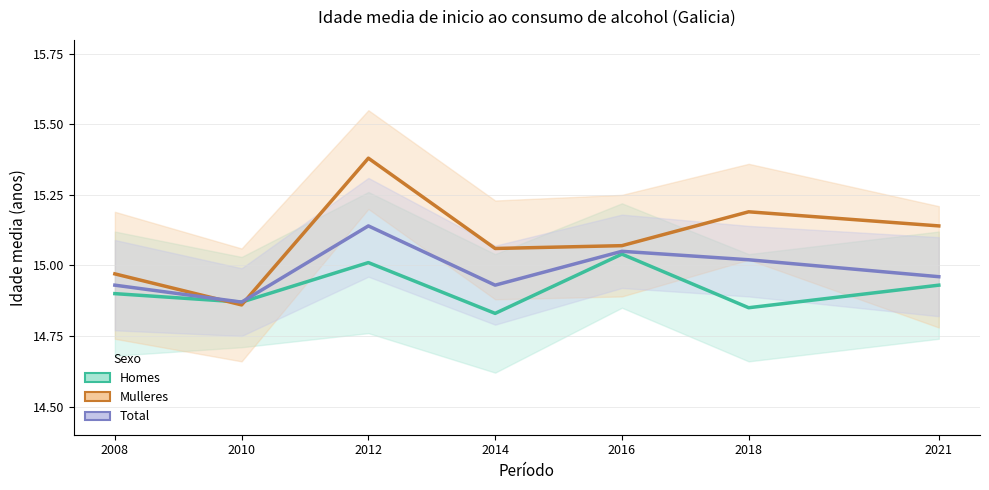

List the series in order of their overall mean, lowest first.

Homes, Total, Mulleres